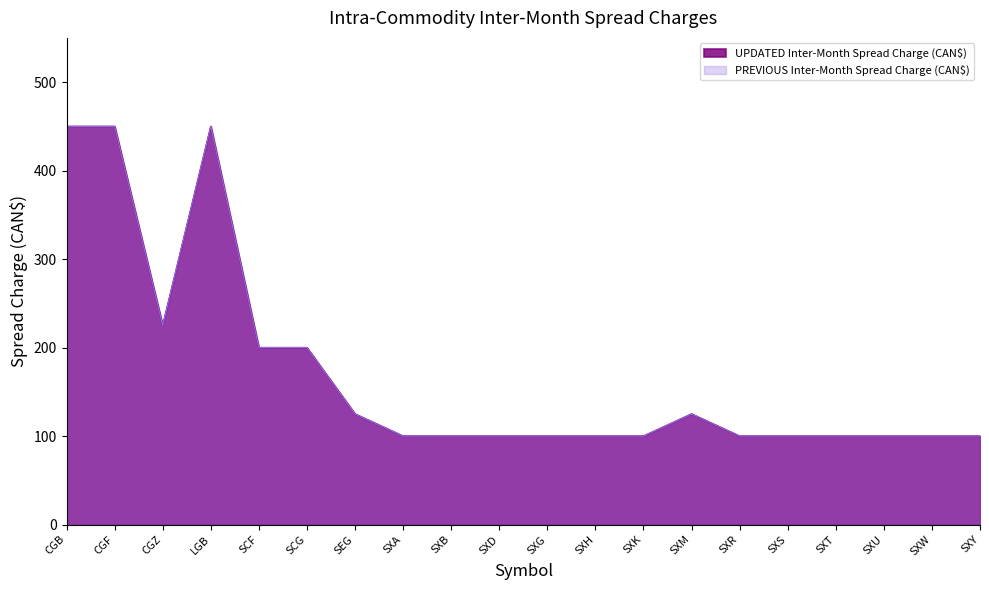

Reading right to left, what are all the values shown in this chart?

SXY=100	SXW=100	SXU=100	SXT=100	SXS=100	SXR=100	SXM=125	SXK=100	SXH=100	SXG=100	SXD=100	SXB=100	SXA=100	SEG=125	SCG=200	SCF=200	LGB=450	CGZ=225	CGF=450	CGB=450